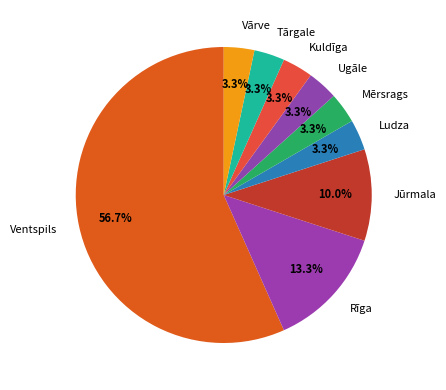

Count the number of slices in the pie.

9